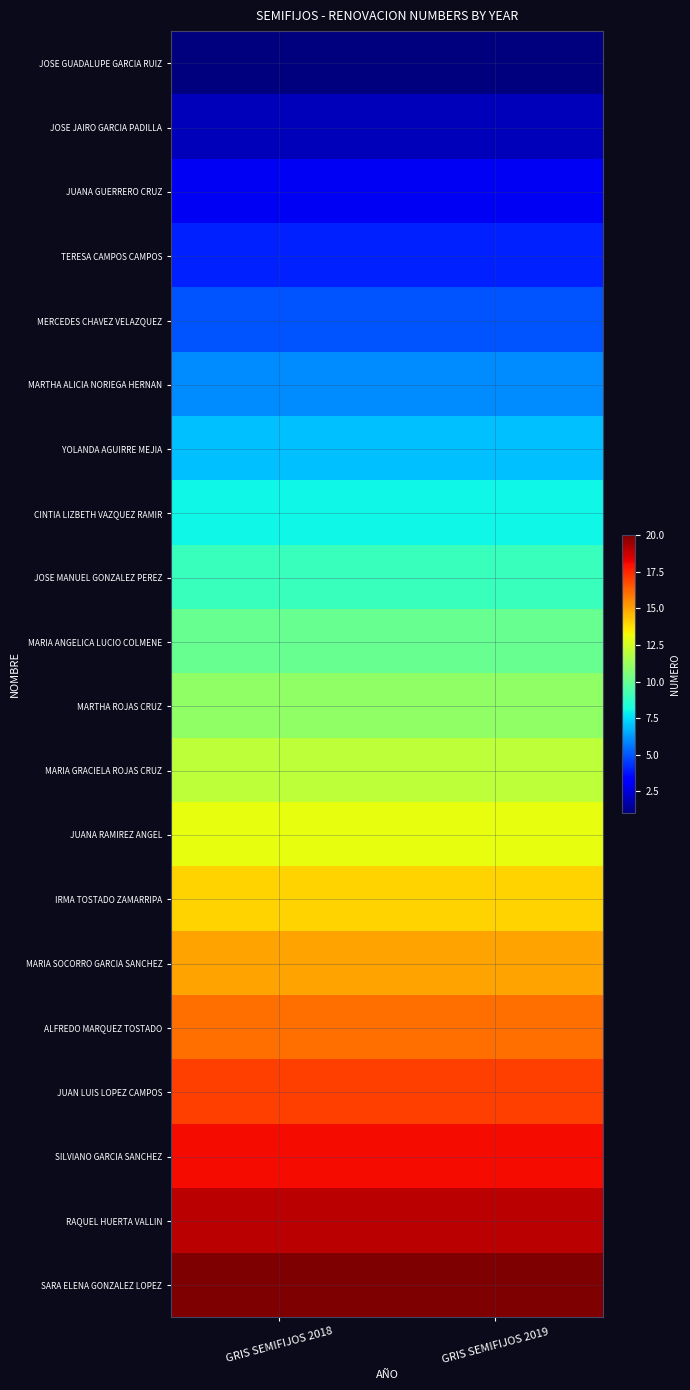

Reading right to left, what are all the values shown in this chart?

JOSE GUADALUPE GARCIA RUIZ: GRIS SEMIFIJOS 2019=1	GRIS SEMIFIJOS 2018=1
JOSE JAIRO GARCIA PADILLA: GRIS SEMIFIJOS 2019=2	GRIS SEMIFIJOS 2018=2
JUANA GUERRERO CRUZ: GRIS SEMIFIJOS 2019=3	GRIS SEMIFIJOS 2018=3
TERESA CAMPOS CAMPOS: GRIS SEMIFIJOS 2019=4	GRIS SEMIFIJOS 2018=4
MERCEDES CHAVEZ VELAZQUEZ: GRIS SEMIFIJOS 2019=5	GRIS SEMIFIJOS 2018=5
MARTHA ALICIA NORIEGA HERNAN: GRIS SEMIFIJOS 2019=6	GRIS SEMIFIJOS 2018=6
YOLANDA AGUIRRE MEJIA: GRIS SEMIFIJOS 2019=7	GRIS SEMIFIJOS 2018=7
CINTIA LIZBETH VAZQUEZ RAMIR: GRIS SEMIFIJOS 2019=8	GRIS SEMIFIJOS 2018=8
JOSE MANUEL GONZALEZ PEREZ: GRIS SEMIFIJOS 2019=9	GRIS SEMIFIJOS 2018=9
MARIA ANGELICA LUCIO COLMENE: GRIS SEMIFIJOS 2019=10	GRIS SEMIFIJOS 2018=10
MARTHA ROJAS CRUZ: GRIS SEMIFIJOS 2019=11	GRIS SEMIFIJOS 2018=11
MARIA GRACIELA ROJAS CRUZ: GRIS SEMIFIJOS 2019=12	GRIS SEMIFIJOS 2018=12
JUANA RAMIREZ ANGEL: GRIS SEMIFIJOS 2019=13	GRIS SEMIFIJOS 2018=13
IRMA TOSTADO ZAMARRIPA: GRIS SEMIFIJOS 2019=14	GRIS SEMIFIJOS 2018=14
MARIA SOCORRO GARCIA SANCHEZ: GRIS SEMIFIJOS 2019=15	GRIS SEMIFIJOS 2018=15
ALFREDO MARQUEZ TOSTADO: GRIS SEMIFIJOS 2019=16	GRIS SEMIFIJOS 2018=16
JUAN LUIS LOPEZ CAMPOS: GRIS SEMIFIJOS 2019=17	GRIS SEMIFIJOS 2018=17
SILVIANO GARCIA SANCHEZ: GRIS SEMIFIJOS 2019=18	GRIS SEMIFIJOS 2018=18
RAQUEL HUERTA VALLIN: GRIS SEMIFIJOS 2019=19	GRIS SEMIFIJOS 2018=19
SARA ELENA GONZALEZ LOPEZ: GRIS SEMIFIJOS 2019=20	GRIS SEMIFIJOS 2018=20